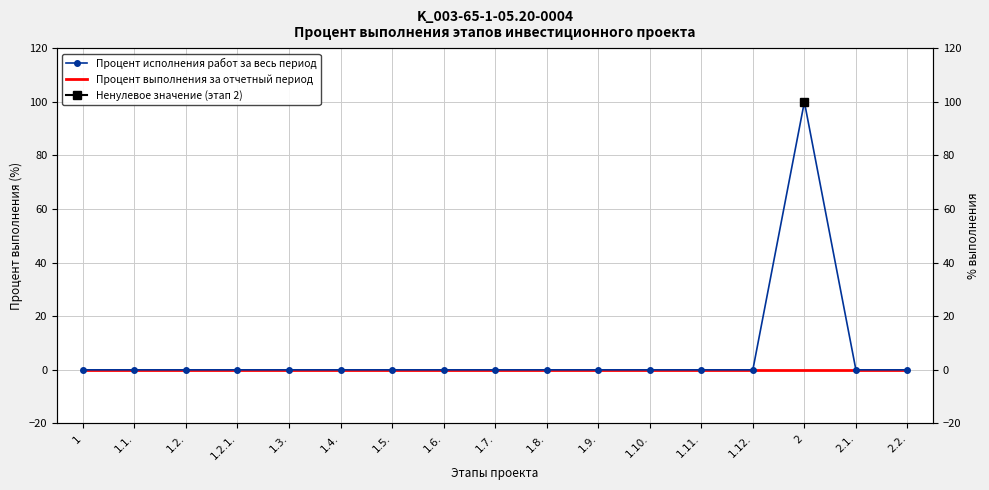

Which has a higher value, 1.8. or 2?

2